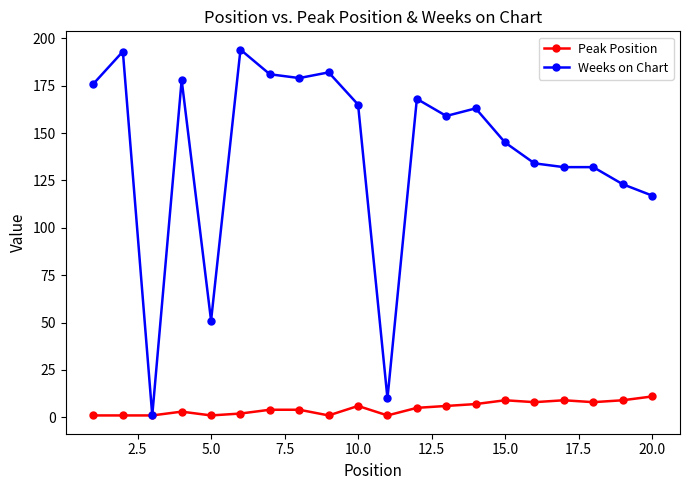

Rank the series by their average value, from highest to lowest.

Weeks on Chart, Peak Position